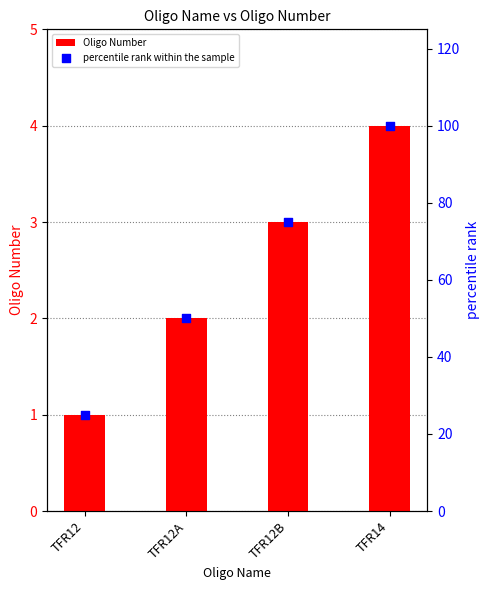

Which series contains the highest Y value?

percentile rank within the sample